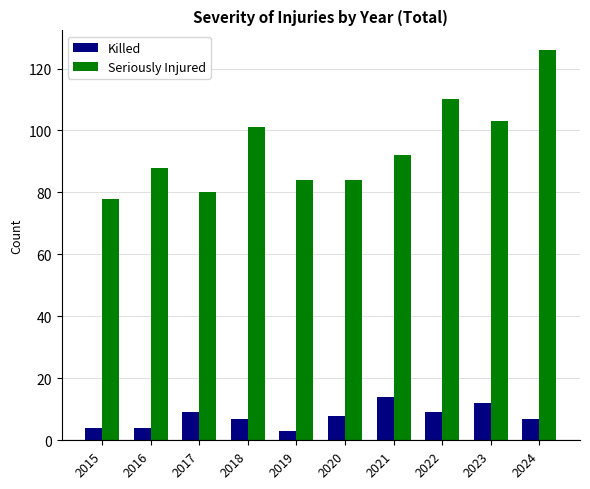

What is the total value across all series at 2016?

92